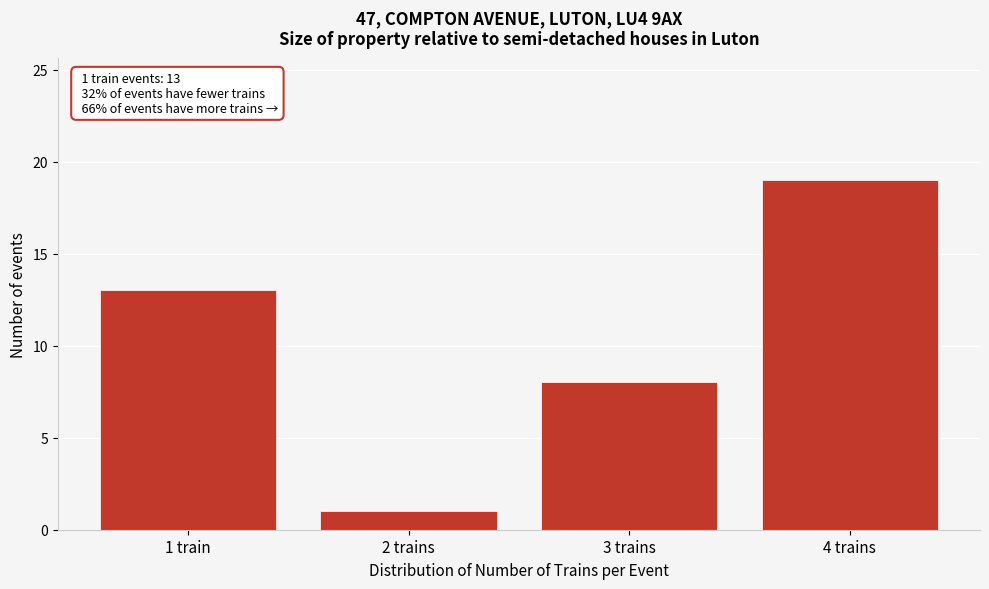

Reading left to right, transcribe all the data shown in this chart.

13	1	8	19